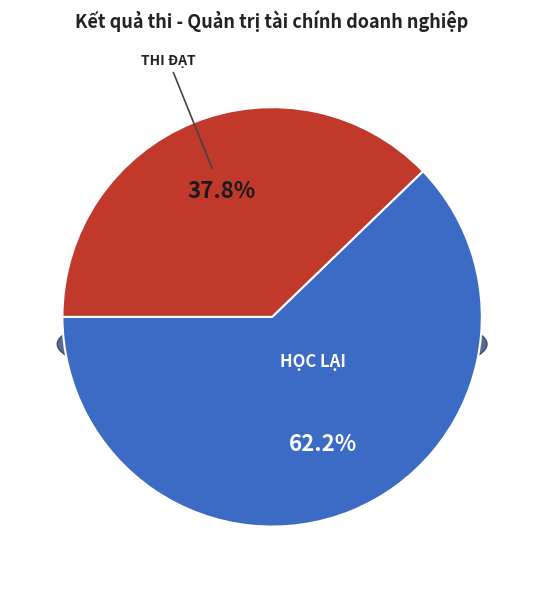

True or false: Vắng thi accounts for 9% of the total.

False